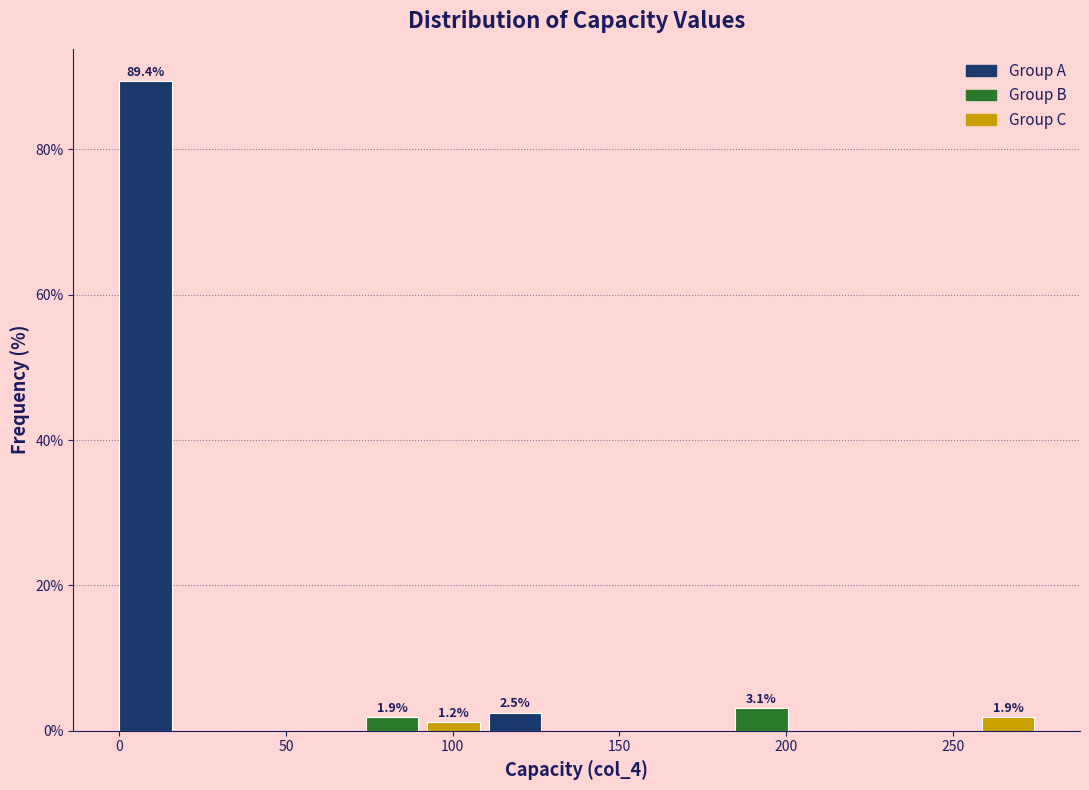

Read against the x-axis, roughly where is the centre of the tallest bar?

10